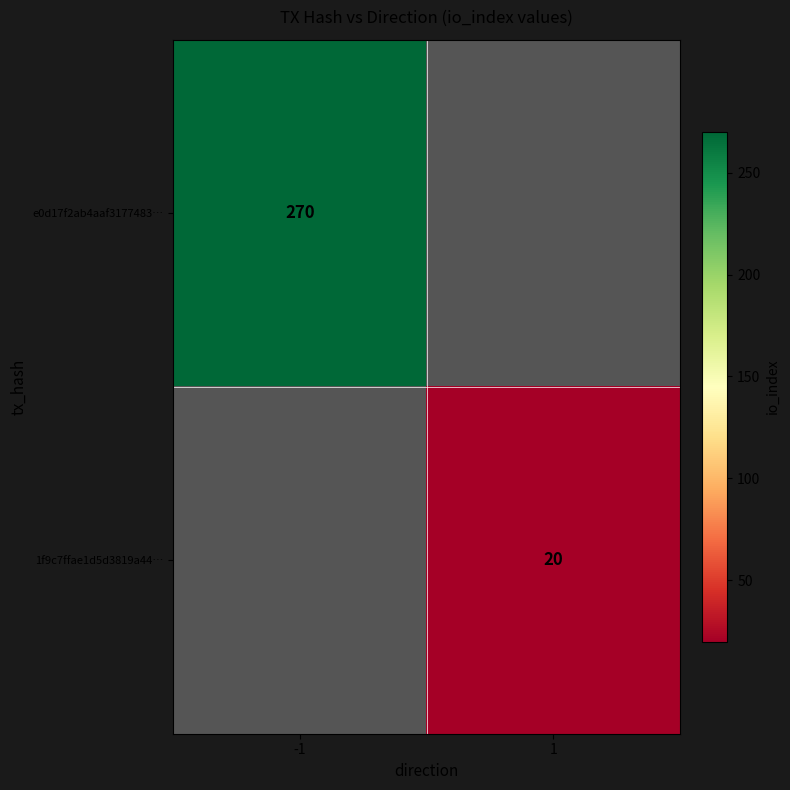

The 1f9c7ffae1d5d3819a44… series shows 20 at 1. True or false?

True